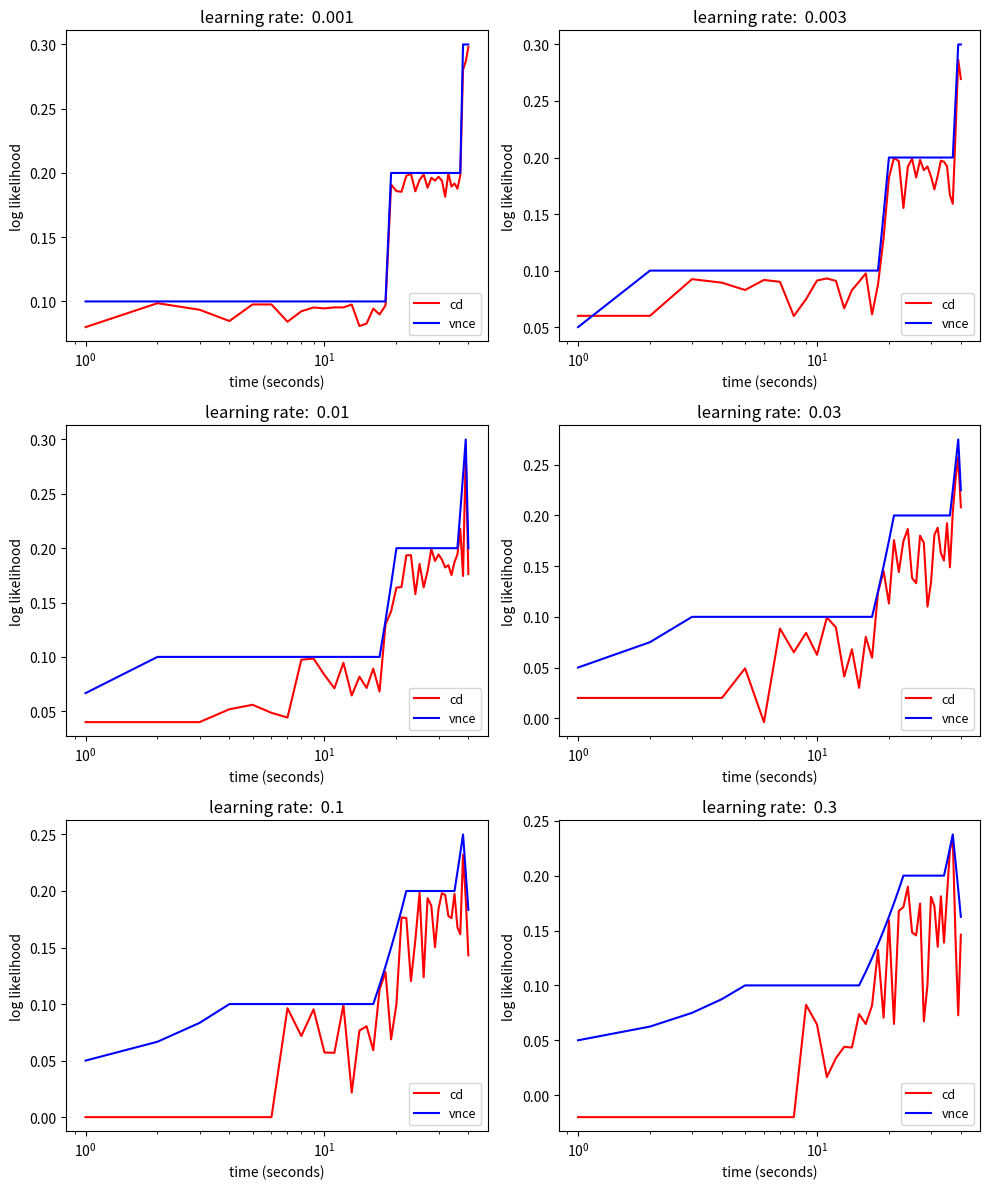

Reading left to right, what are all the values shown in this chart?

cd: -0.0	-0.0	-0.0	-0.0	-0.0	-0.0	-0.0	-0.0	0.1	0.1	0.0	0.0	0.0	0.0	0.1	0.1	0.1	0.1	0.1	0.2	0.1	0.2	0.2	0.2	0.1	0.1	0.2	0.1	0.1	0.2	0.2	0.1	0.2	0.1	0.2	0.2	0.2	0.1	0.1	0.1
vnce: 0.1	0.1	0.1	0.1	0.1	0.1	0.1	0.1	0.1	0.1	0.1	0.1	0.1	0.1	0.1	0.1	0.1	0.1	0.1	0.2	0.2	0.2	0.2	0.2	0.2	0.2	0.2	0.2	0.2	0.2	0.2	0.2	0.2	0.2	0.2	0.2	0.2	0.2	0.2	0.2